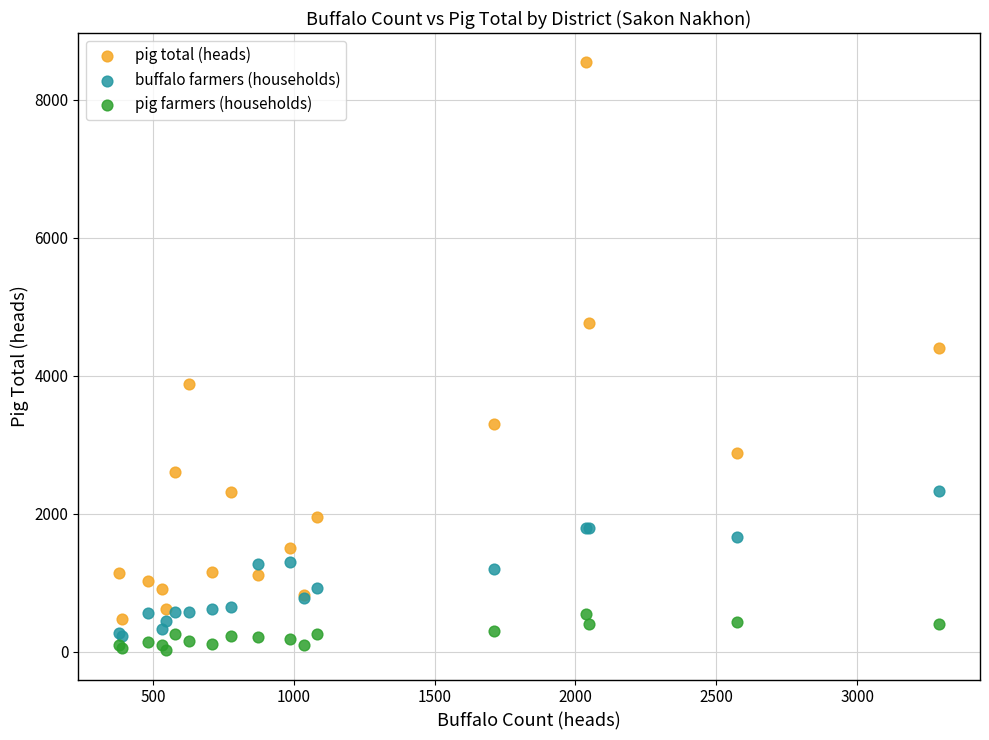

Across all series, what Y value is closest to 4283?

4409